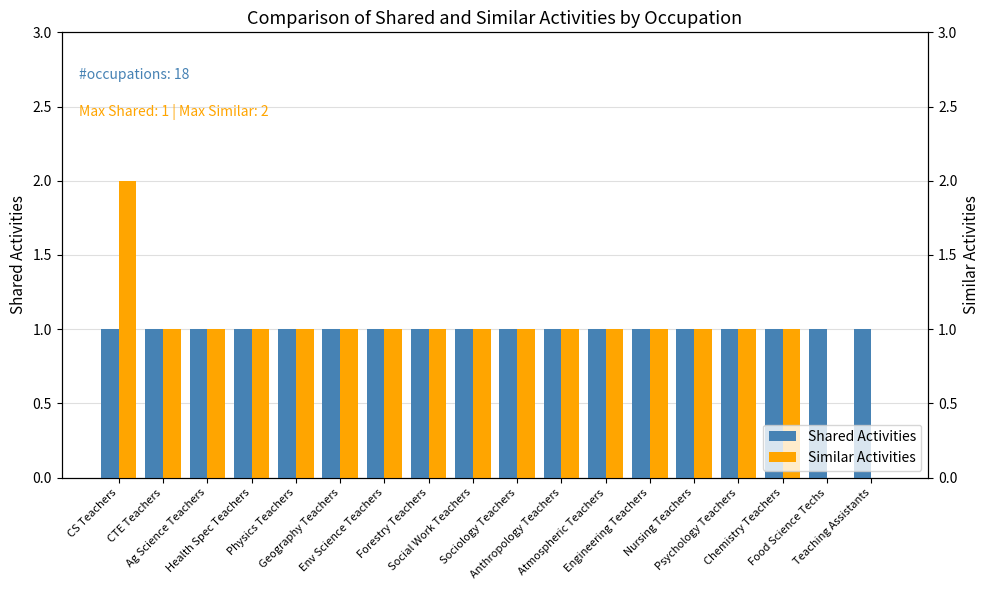

Between Forestry Teachers and CTE Teachers, which is larger?

Forestry Teachers